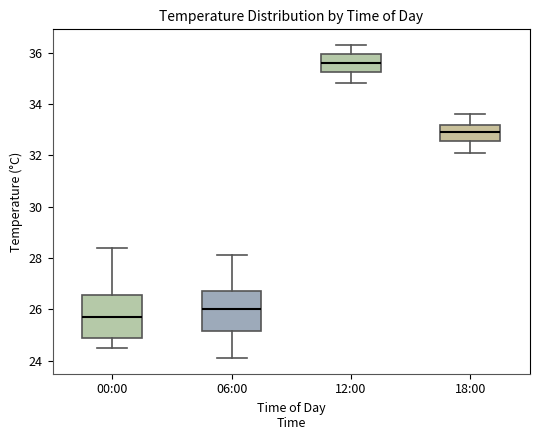

Where is the lower edge of the box for 00:00 on the y-axis? The values are not printed on the chart, so give them approximately, as read against the axis.

25.0